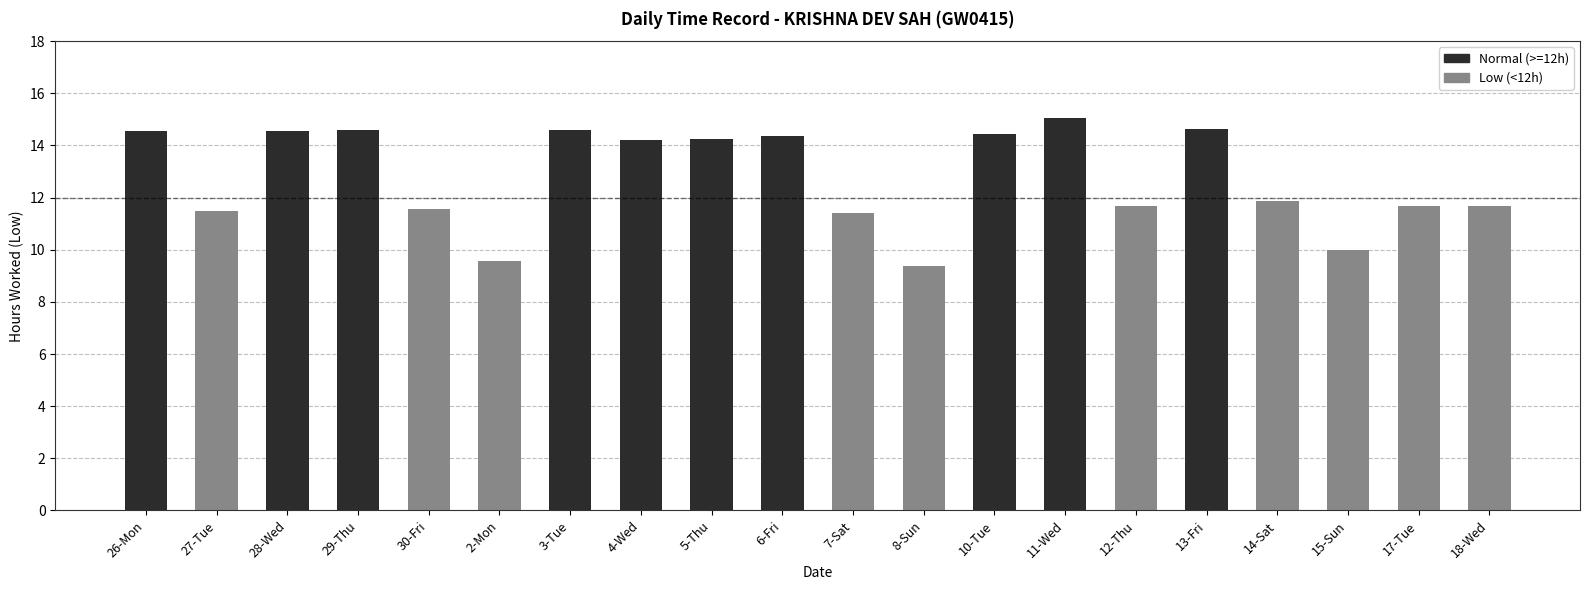

Rank the series by their average value, from lowest to highest.

Low (<12h), Normal (>=12h)